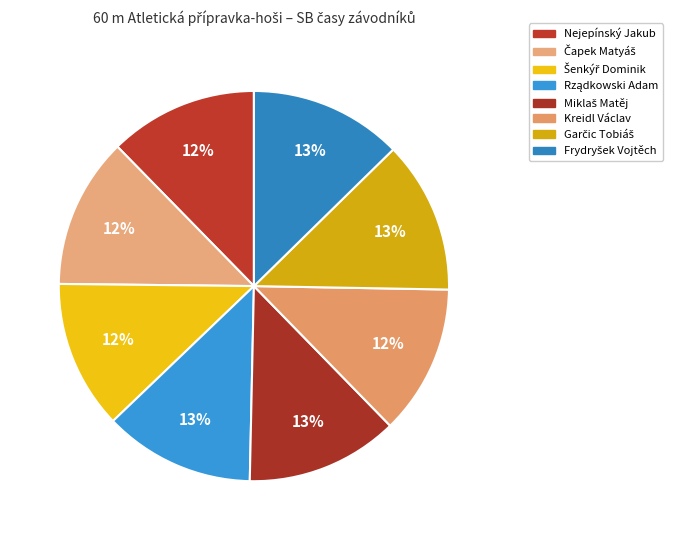

Rank the categories by value from lowest to highest.

Nejepínský Jakub, Šenkýř Dominik, Kreidl Václav, Čapek Matyáš, Rządkowski Adam, Garčic Tobiáš, Miklaš Matěj, Frydryšek Vojtěch